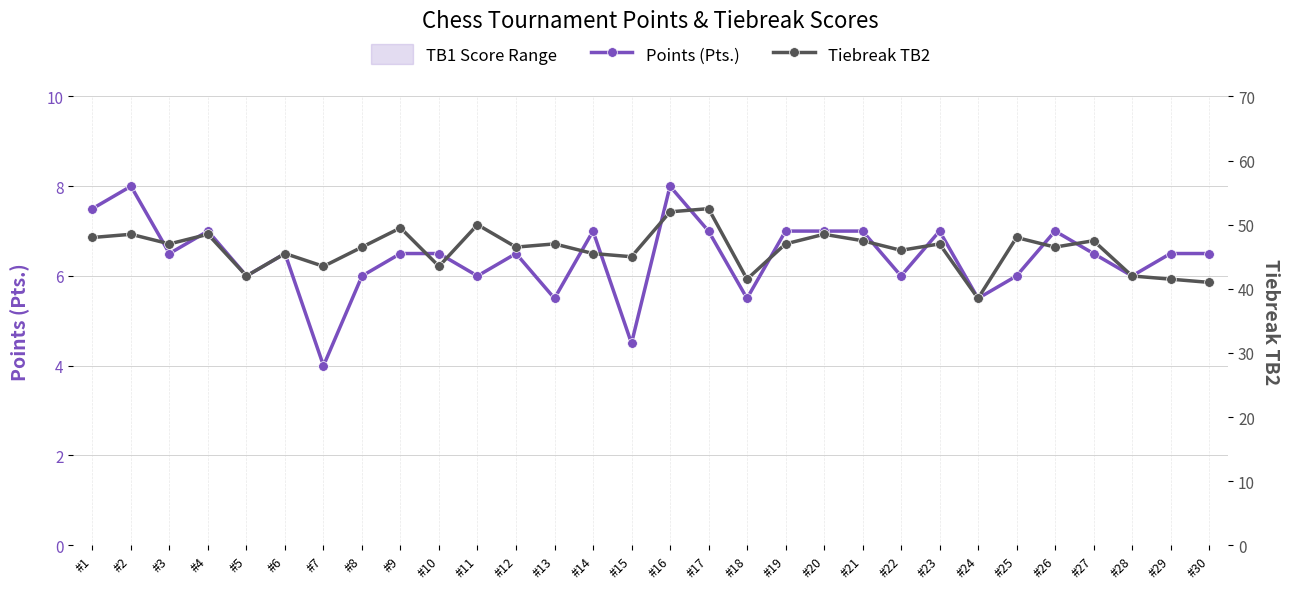

At which label is Points (Pts.) closest to 6?

#5